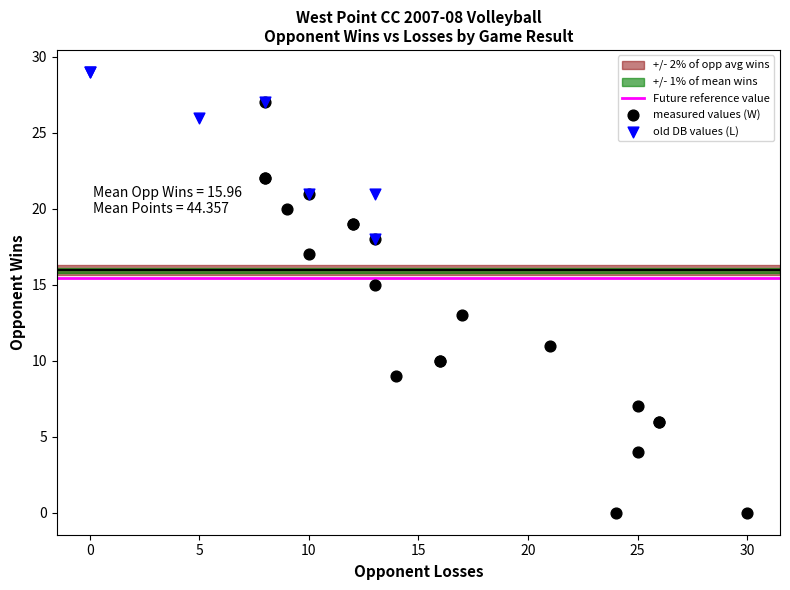

Which series reaches the maximum Y coordinate?

old DB values (L)